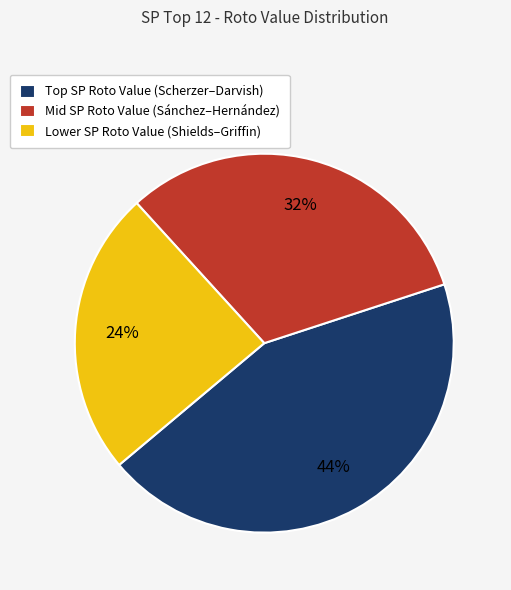

Combined, do Lower SP Roto Value (Shields–Griffin) and Mid SP Roto Value (Sánchez–Hernández) account for over 50%?

Yes